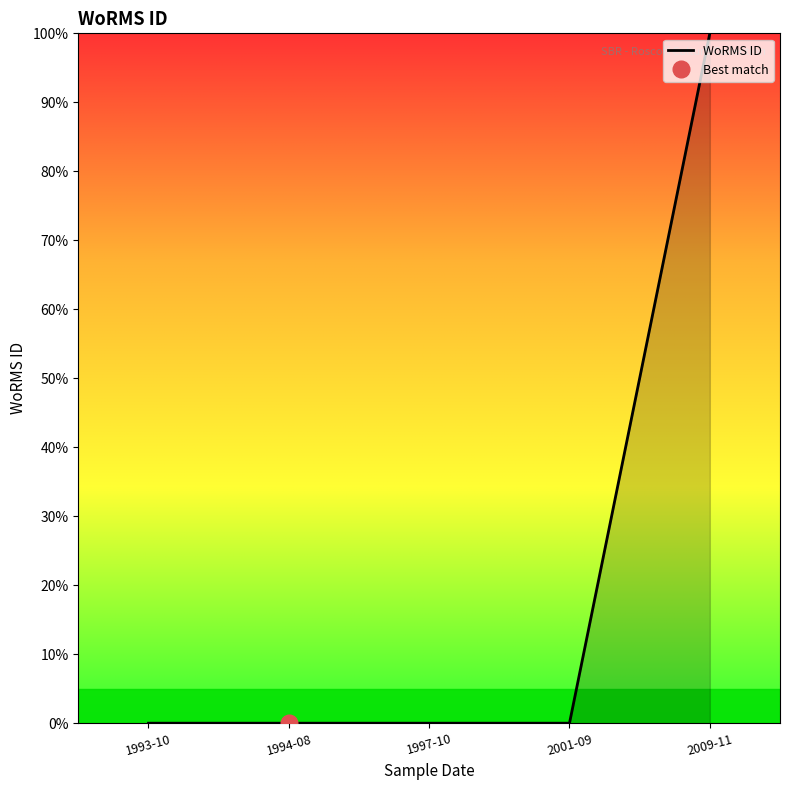

At which category does the chart reach its minimum across all series?

1994-08